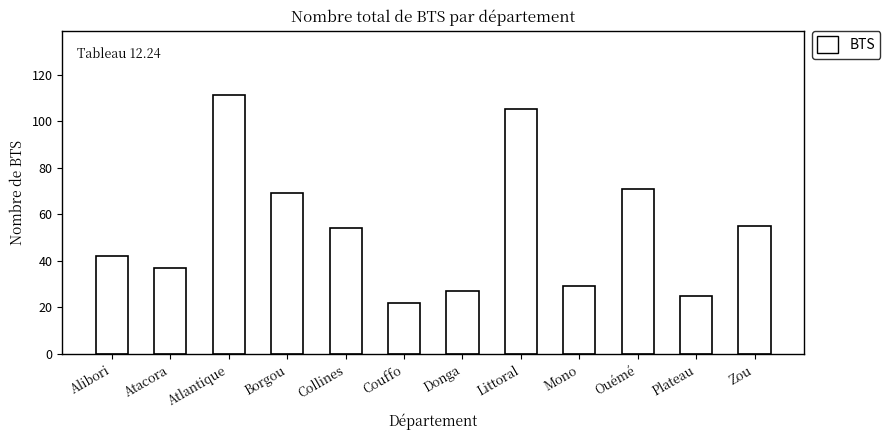

What is the label of the 11th bar from the left?

Plateau